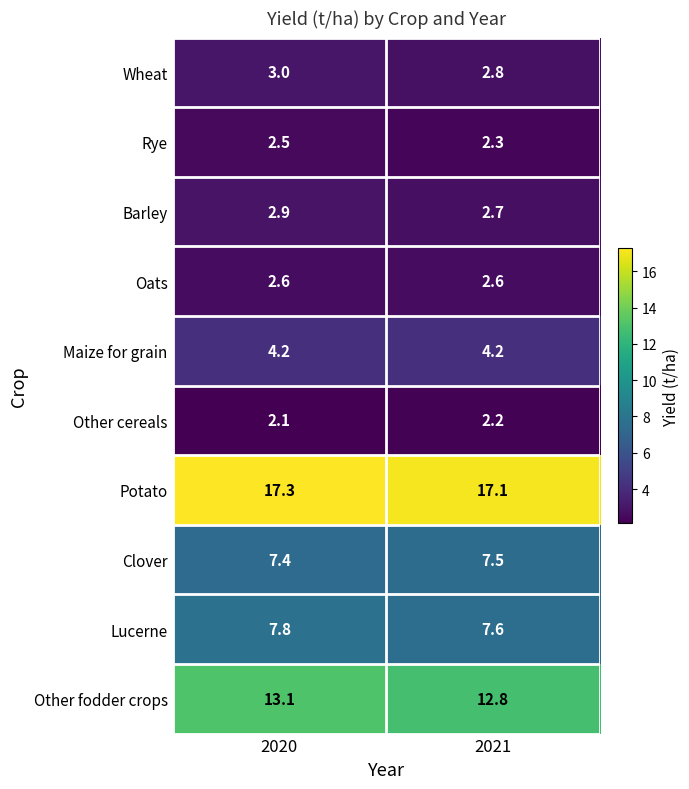

Is it true that Lucerne equals 7.8 at 2020?

True